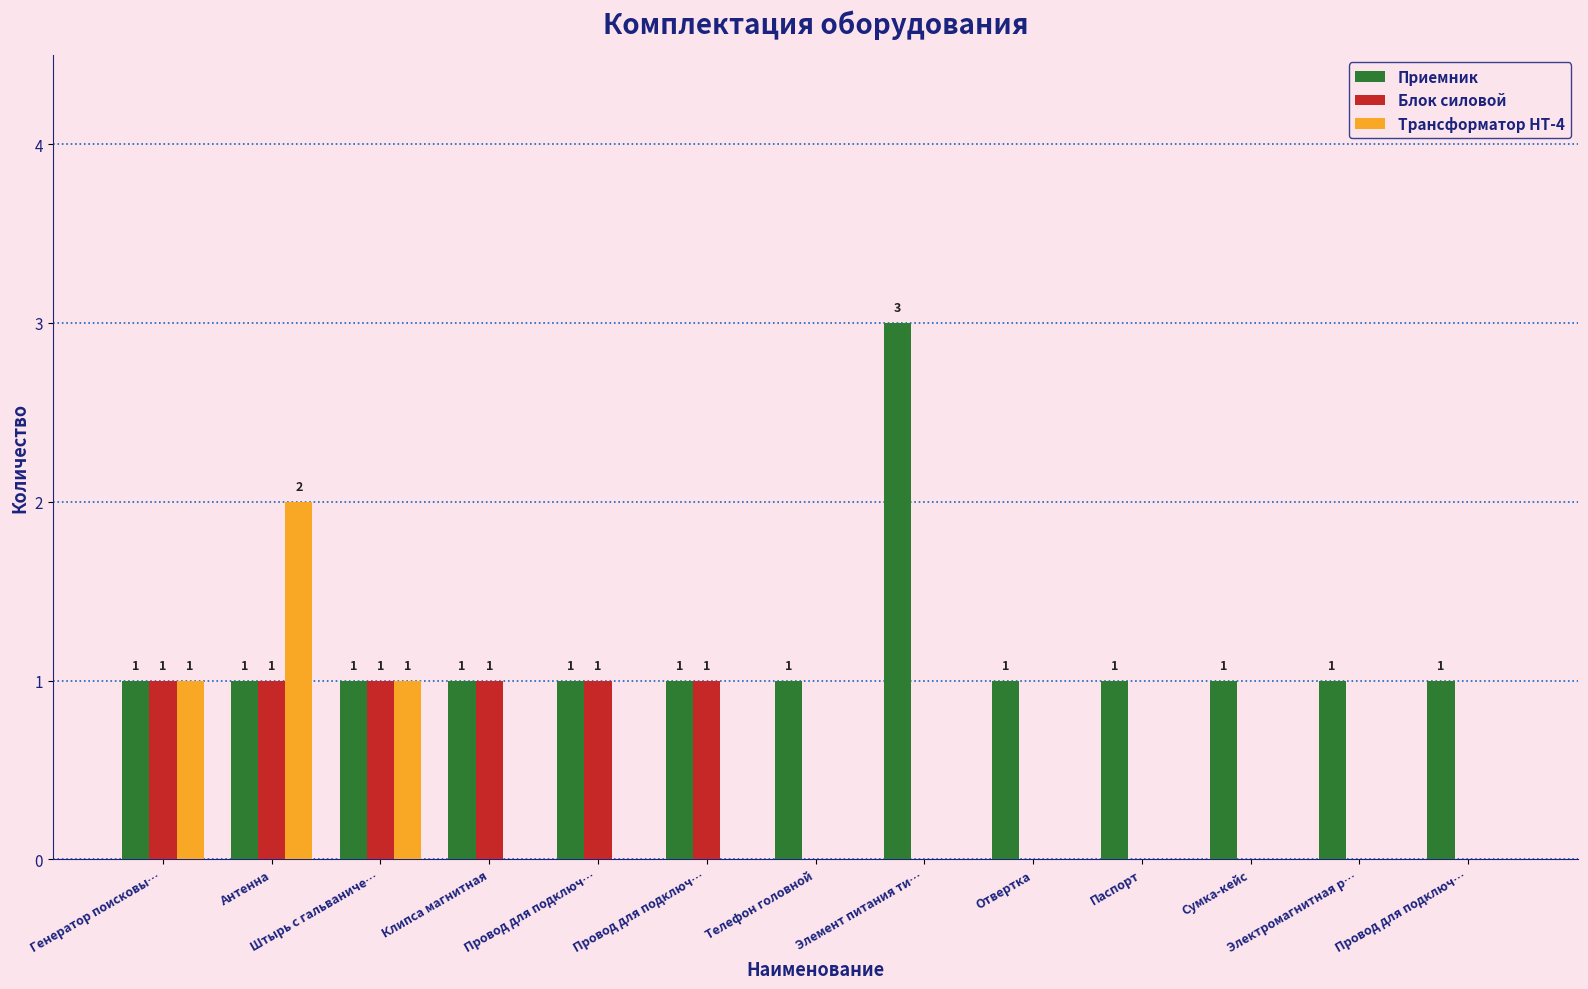

Between Телефон головной and Генератор поисковы…, which is larger?

Телефон головной